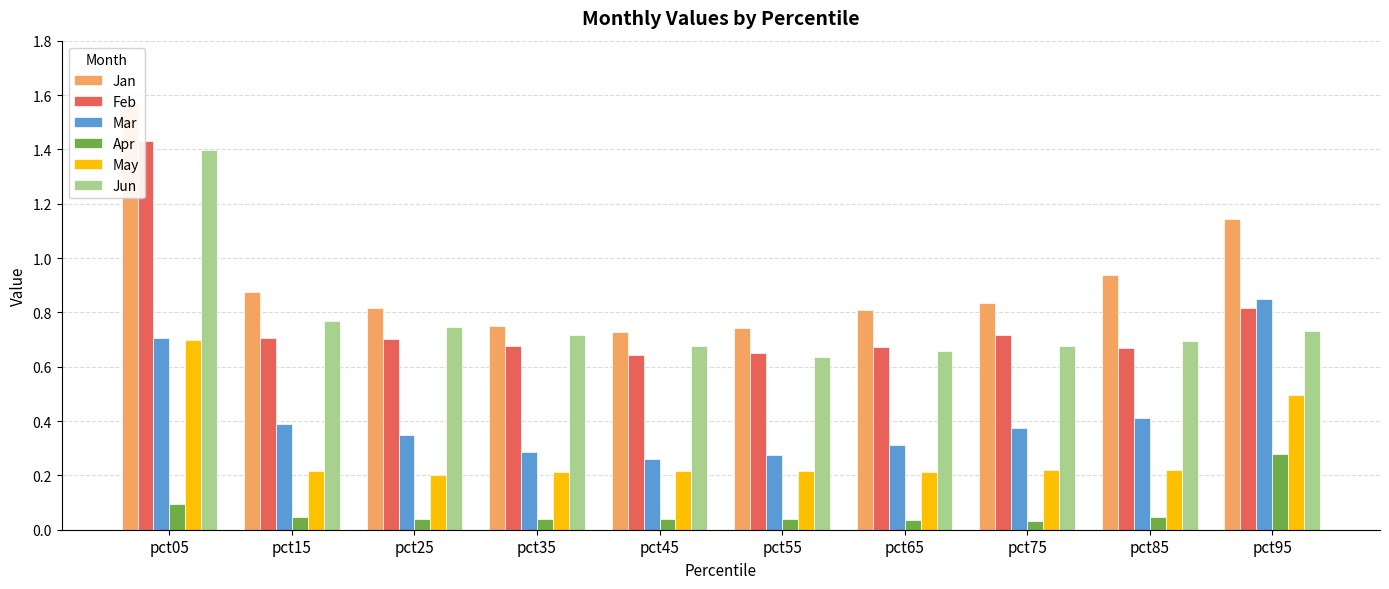

Rank the categories by May value from lowest to highest.

pct25, pct65, pct35, pct45, pct55, pct15, pct75, pct85, pct95, pct05